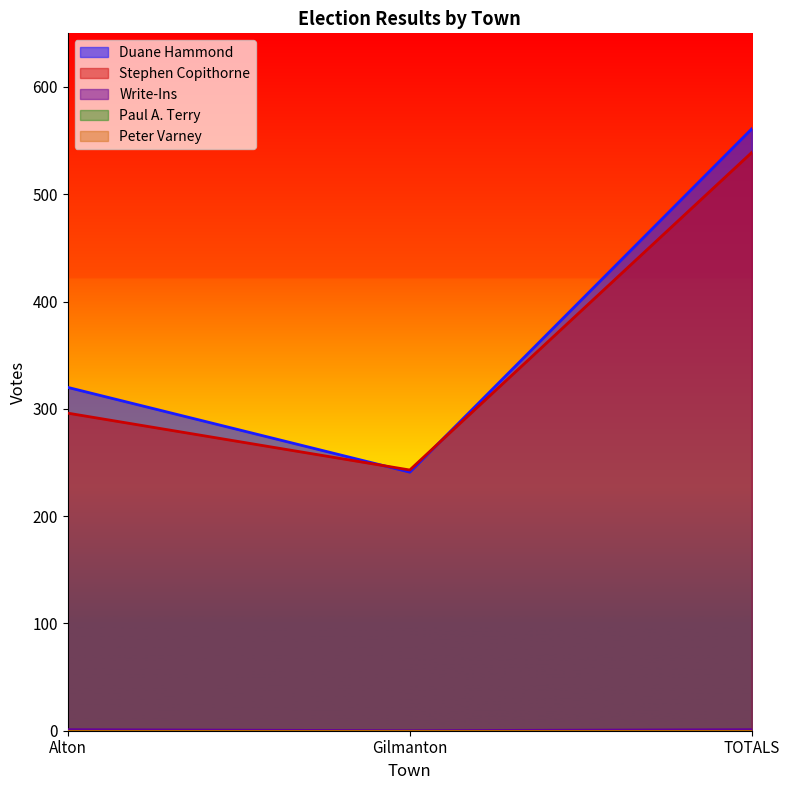

Reading right to left, extract all data points from this chart.

Duane Hammond: 561	241	320
Stephen Copithorne: 539	243	296
Write-Ins: 1	0	1